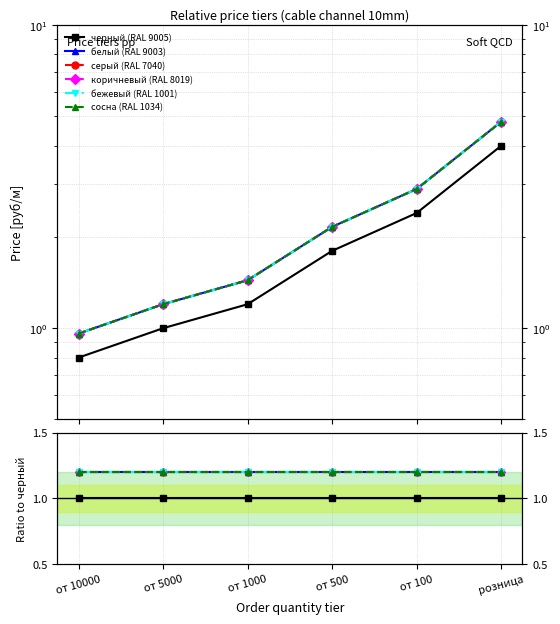

True or false: бежевый (RAL 1001) and коричневый (RAL 8019) intersect in this chart.

False